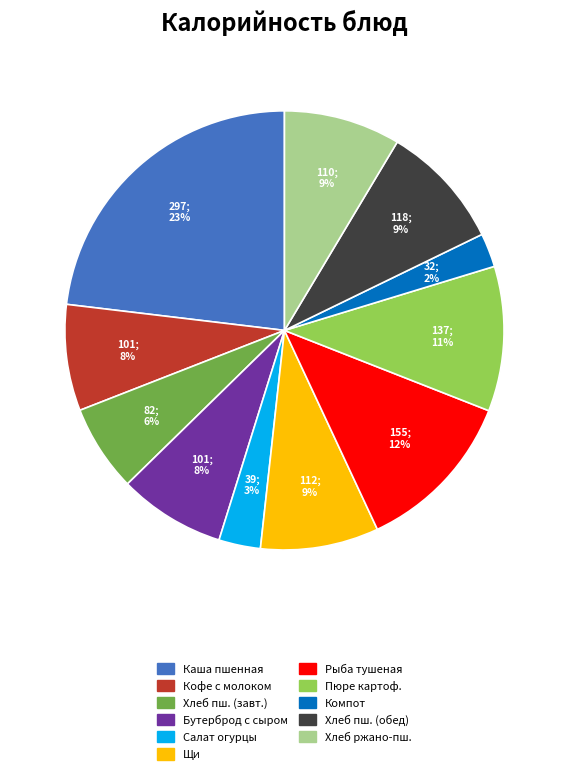

To the nearest percent, what is the average slice percentage?

9%